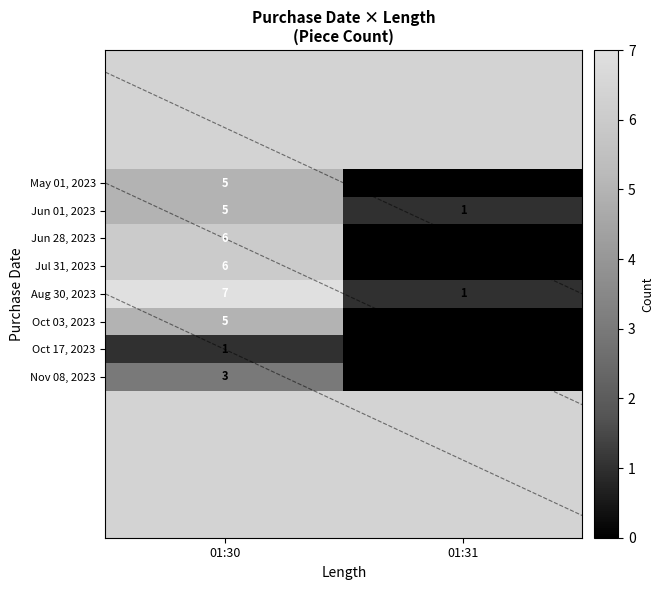

What is the total value across all series at 01:30?

38